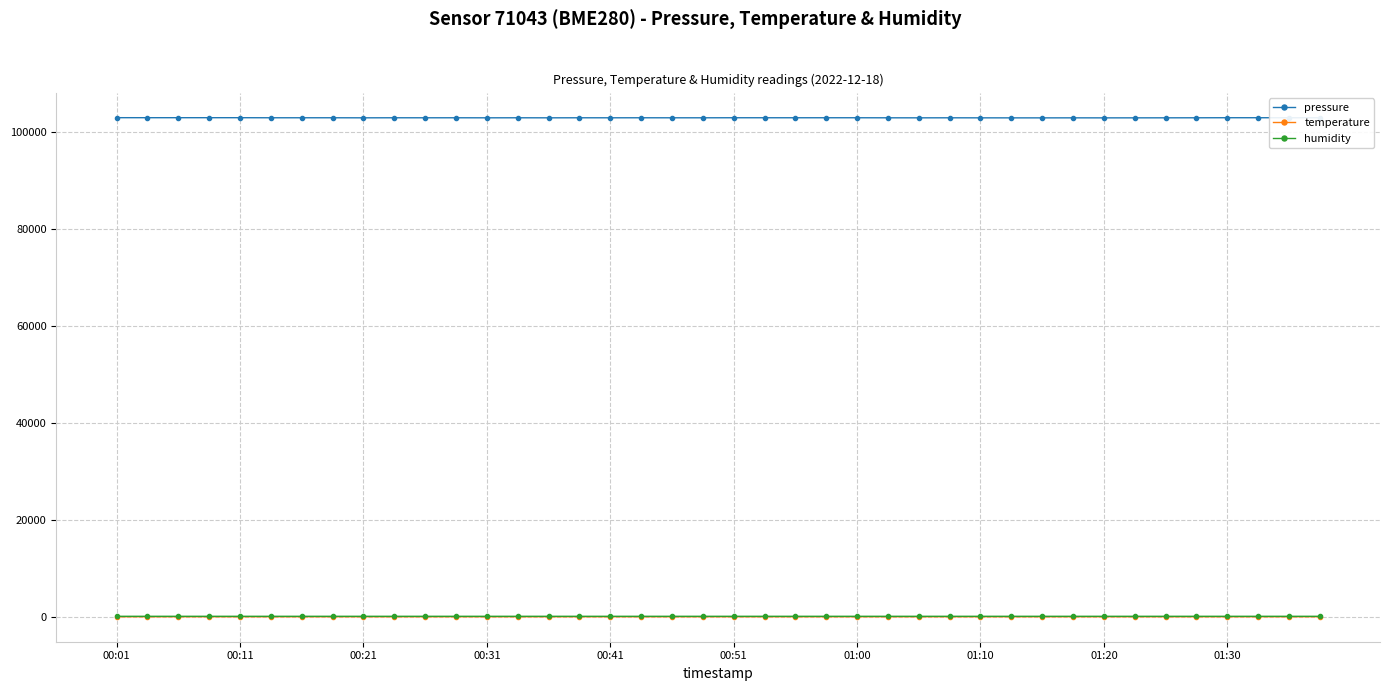

True or false: temperature and humidity cross at least once.

False